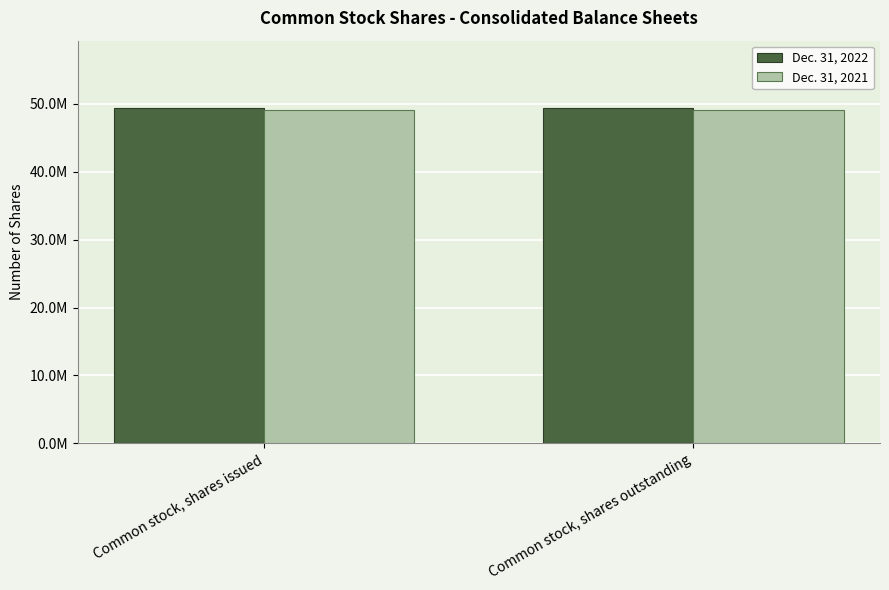

What are all the series names shown in the legend?

Dec. 31, 2022, Dec. 31, 2021